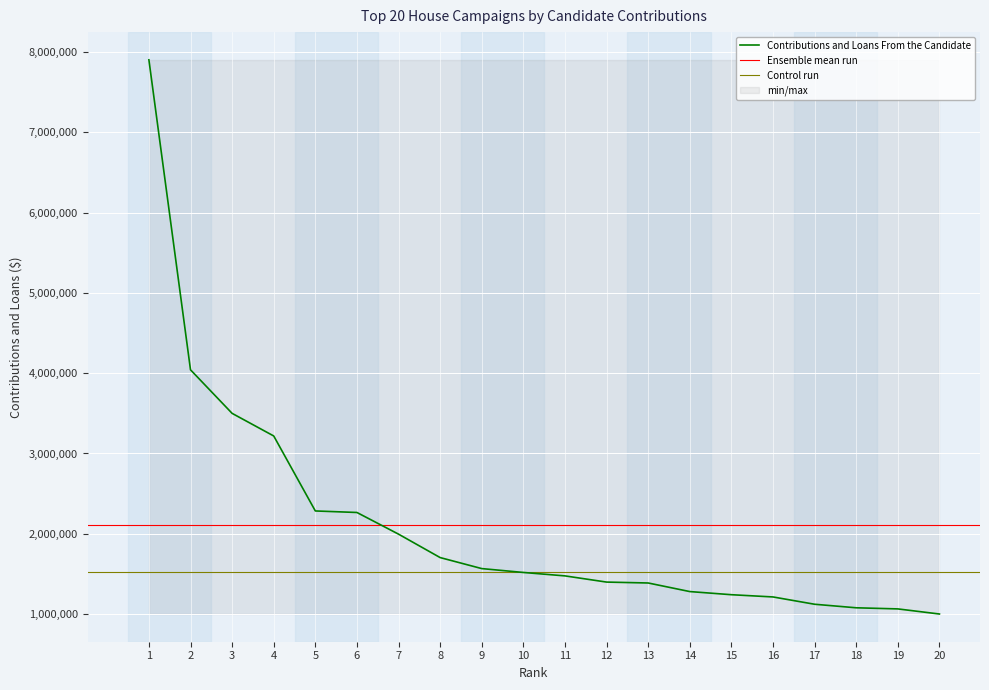

What is the difference between the values at 1 and 4?

4686685.6